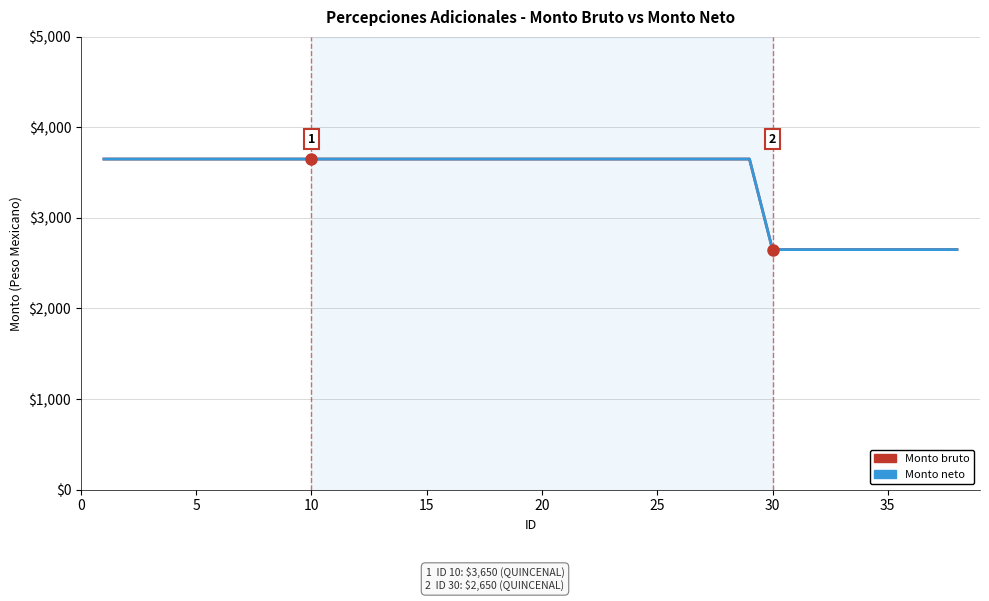

List the series in order of their peak value, highest first.

Monto bruto, Monto neto